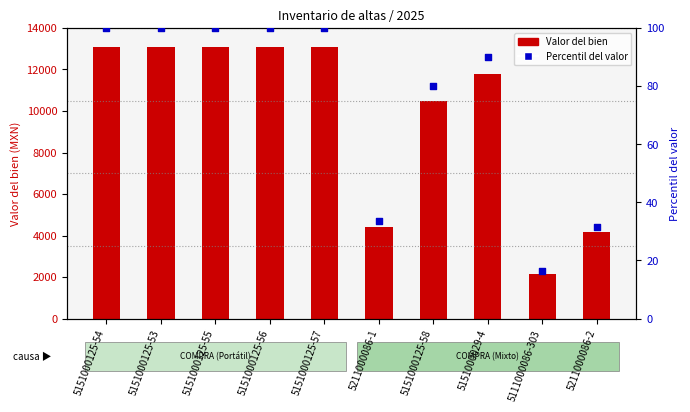

What are all the series names shown in the legend?

Valor del bien, Percentil del valor